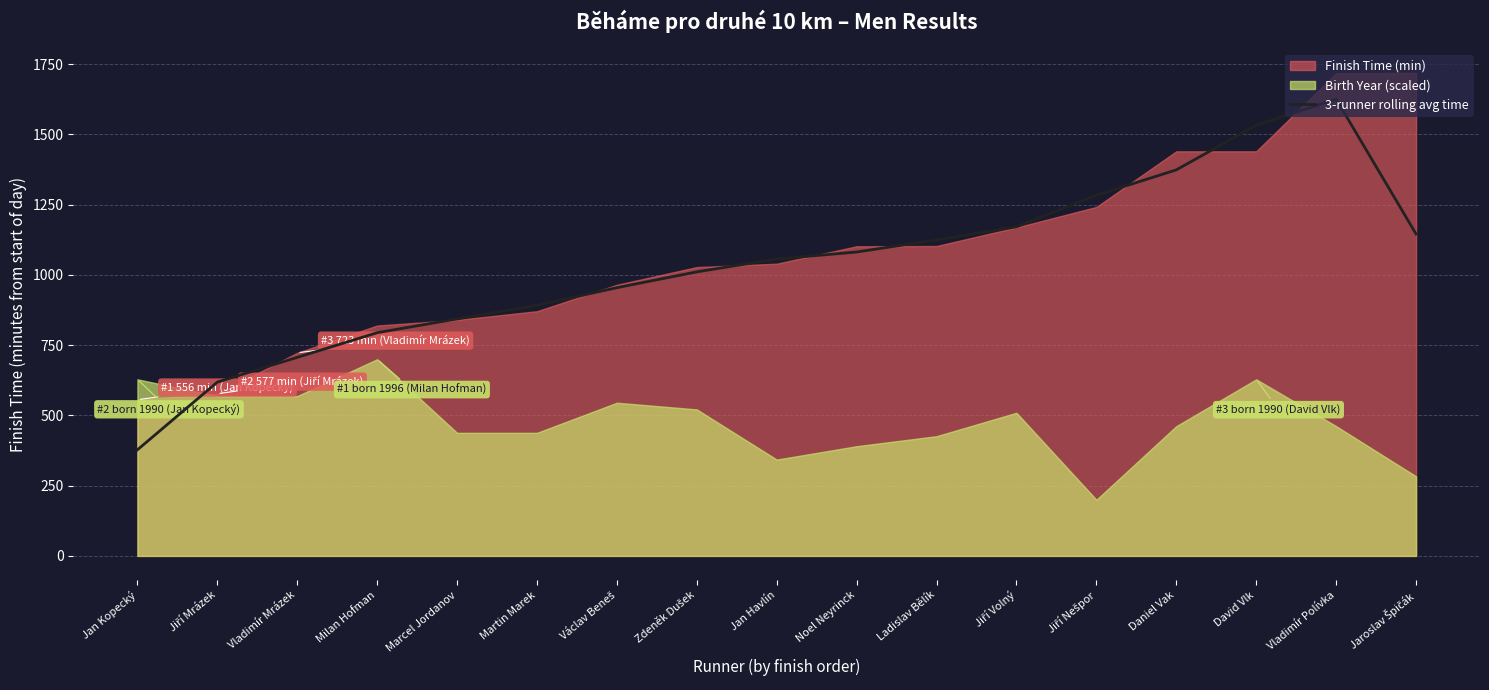

At which label does the data first exceed 1056?

Jan Havlín